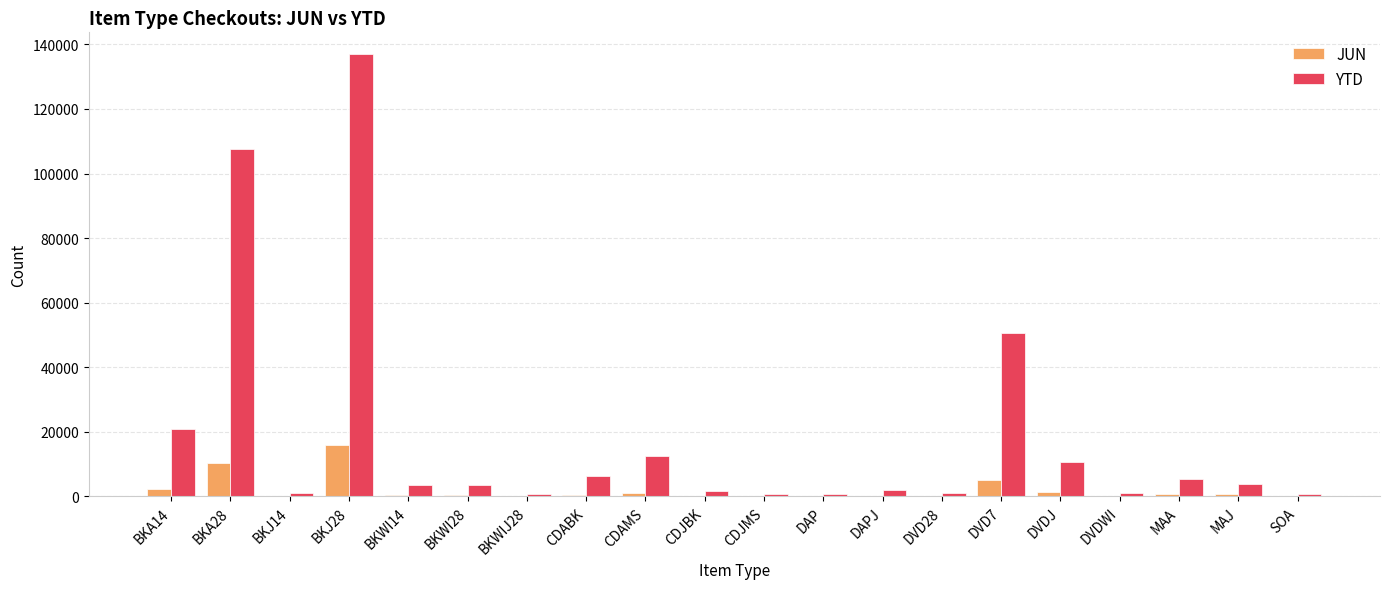

Which series has the largest total across all categories?

YTD